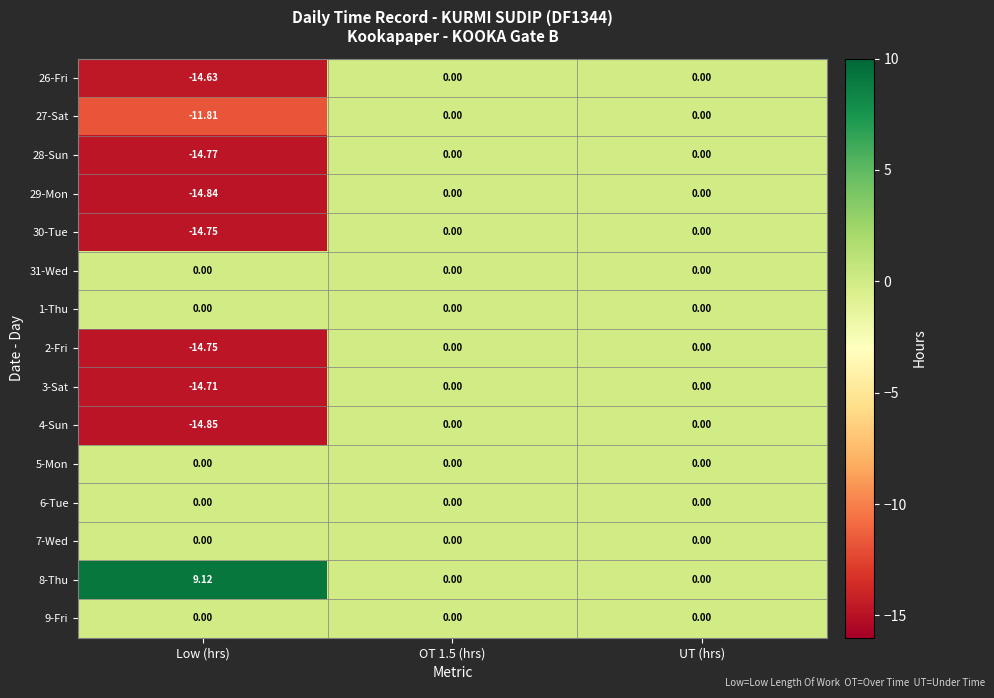

Which label corresponds to the largest value in the chart?

Low (hrs)